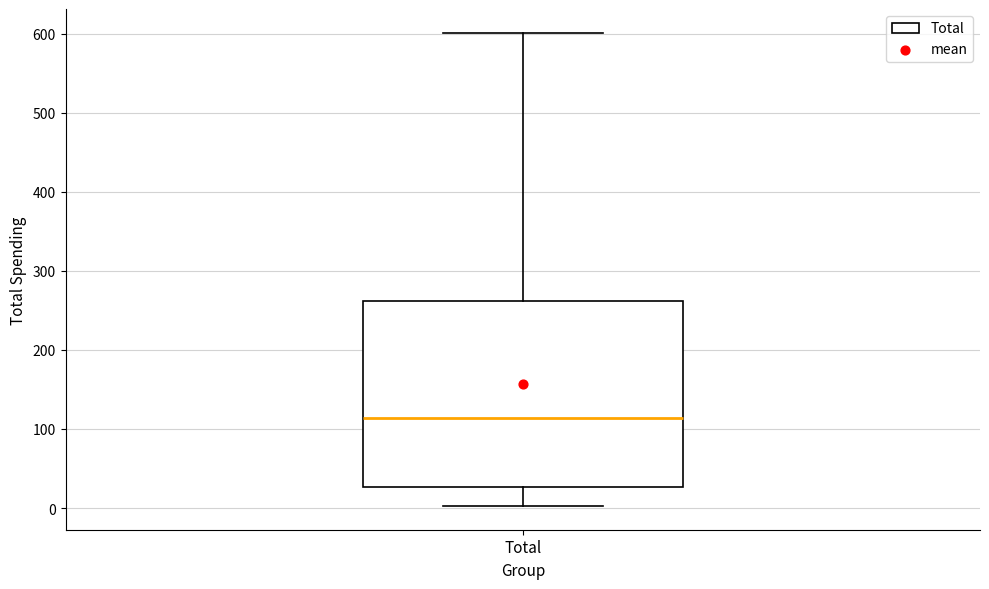

Where does the median line of the box for Total sit on the y-axis? The values are not printed on the chart, so give them approximately, as read against the axis.

110